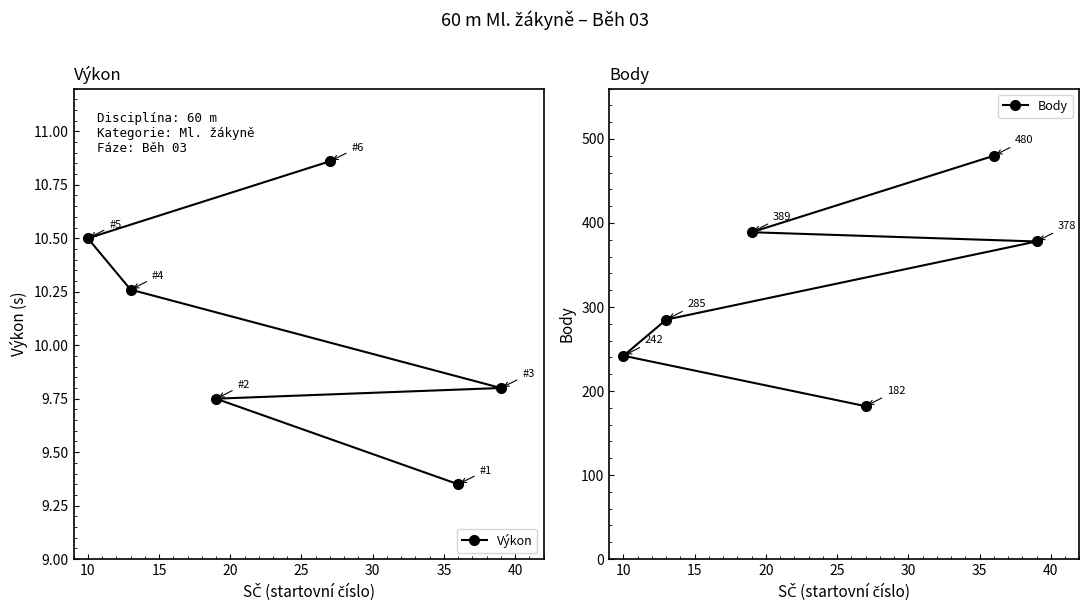

How many categories are shown in the chart?

6